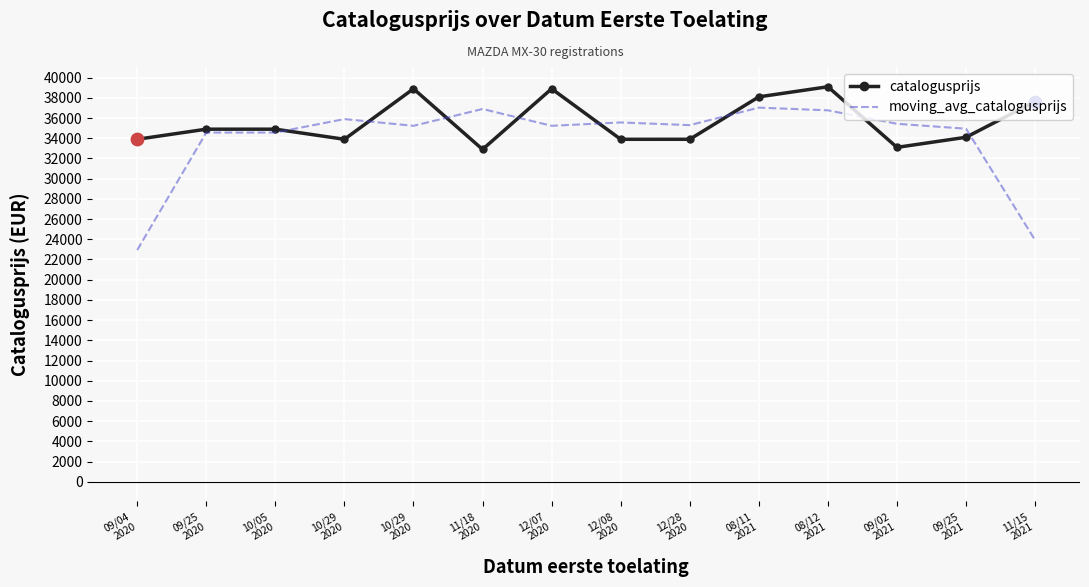

What are all the series names shown in the legend?

catalogusprijs, moving_avg_catalogusprijs